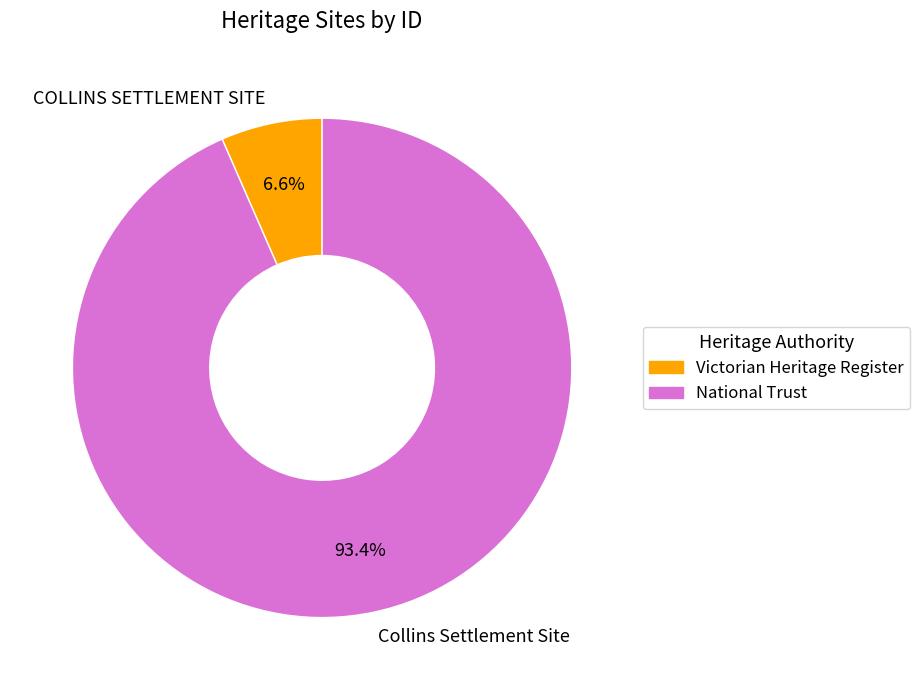

Which slice represents more than half of the pie?

Collins Settlement Site